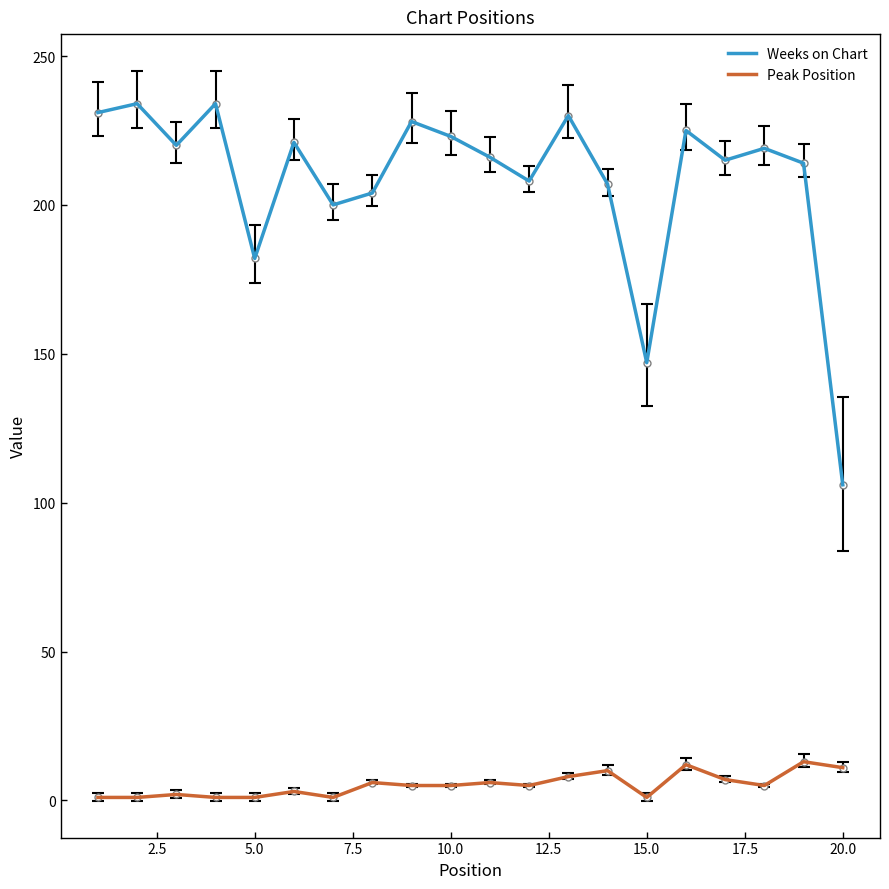

Which series has the widest spread of values?

Weeks on Chart